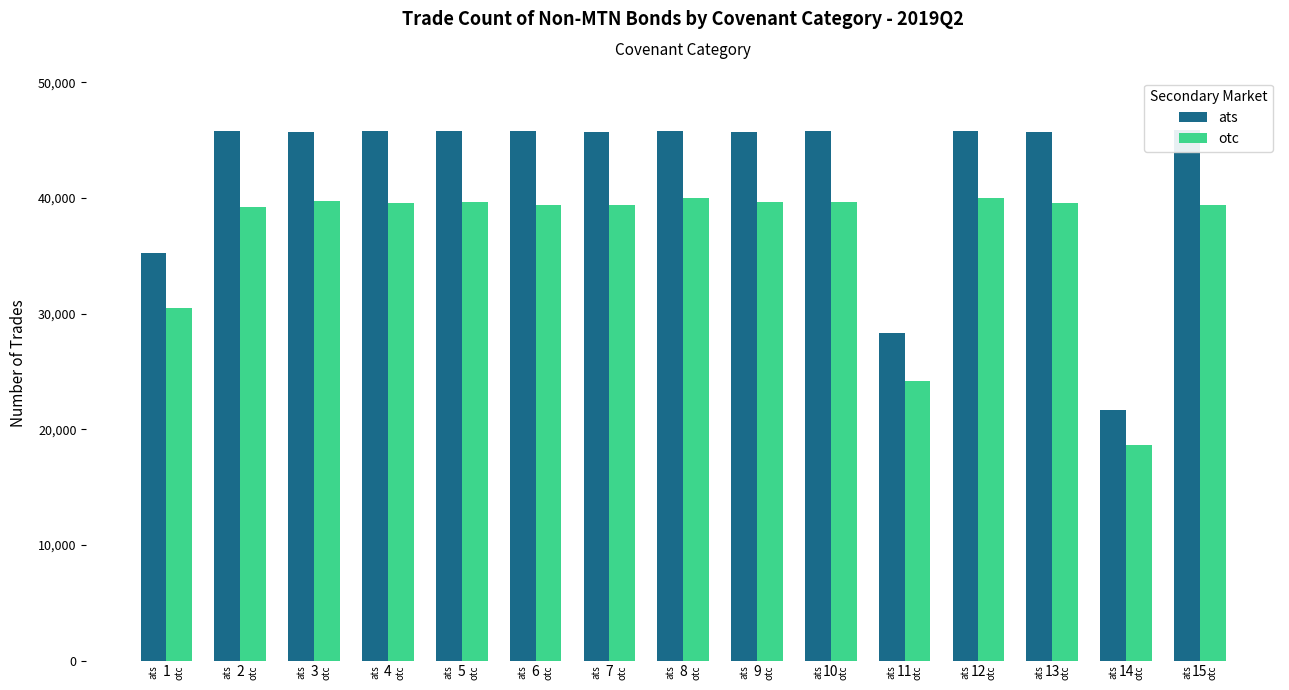

The value of ats at 8 is 61240. True or false?

False